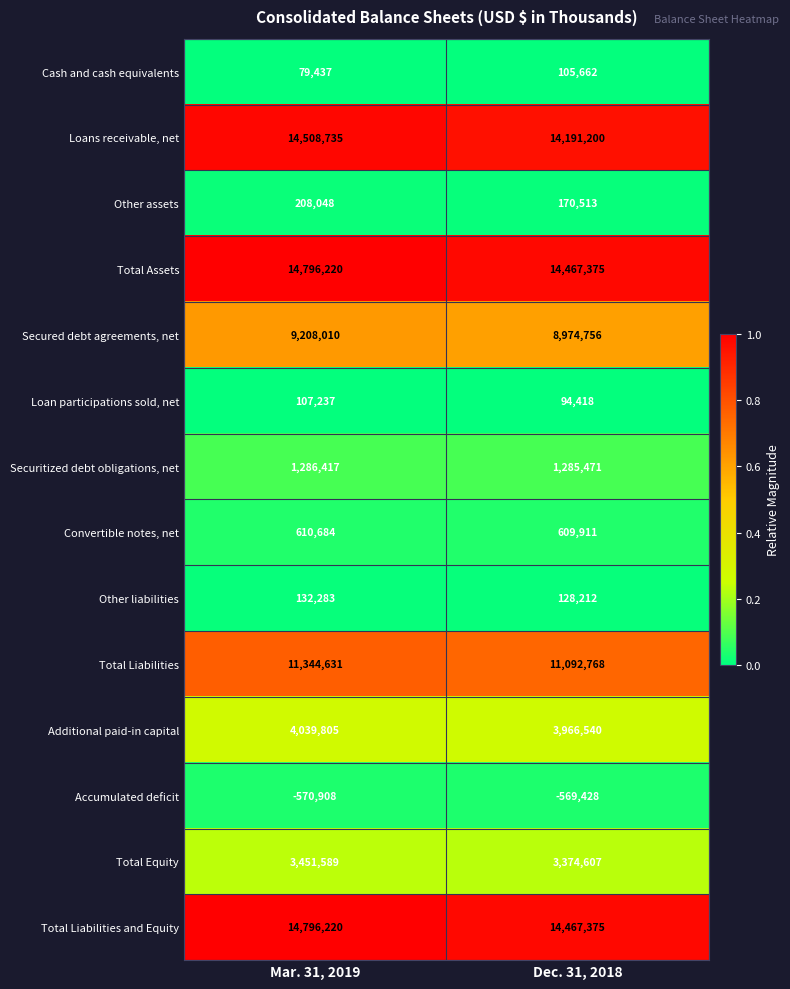

Rank the categories by Total Liabilities value from highest to lowest.

Mar. 31, 2019, Dec. 31, 2018